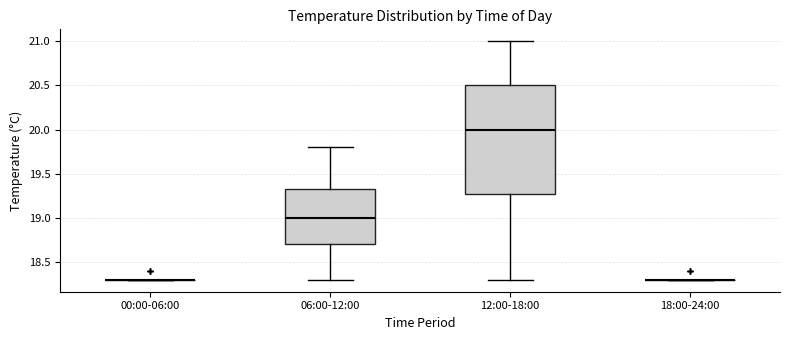

Reading left to right, read every box against the y-axis: the position of its median line, the range the box covers, and the ends of its whiskers. The values are not printed on the chart, so give them approximately, as read against the axis.

00:00-06:00: box collapsed to a line at 18.30, whiskers 18.30 to 18.30
06:00-12:00: median 19.00, box 18.70 to 19.35, whiskers 18.30 to 19.80
12:00-18:00: median 20.00, box 19.30 to 20.50, whiskers 18.30 to 21.00
18:00-24:00: box collapsed to a line at 18.30, whiskers 18.30 to 18.30